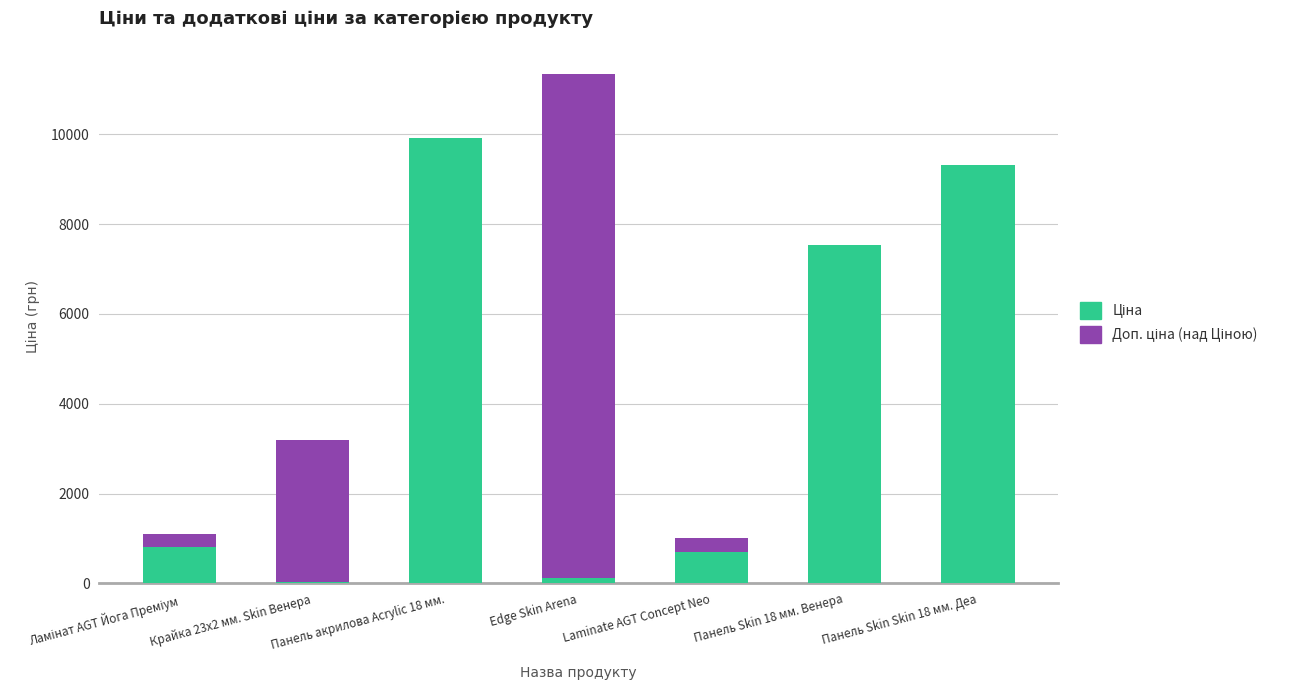

At which category is the sum across all series the highest?

Edge Skin Arena